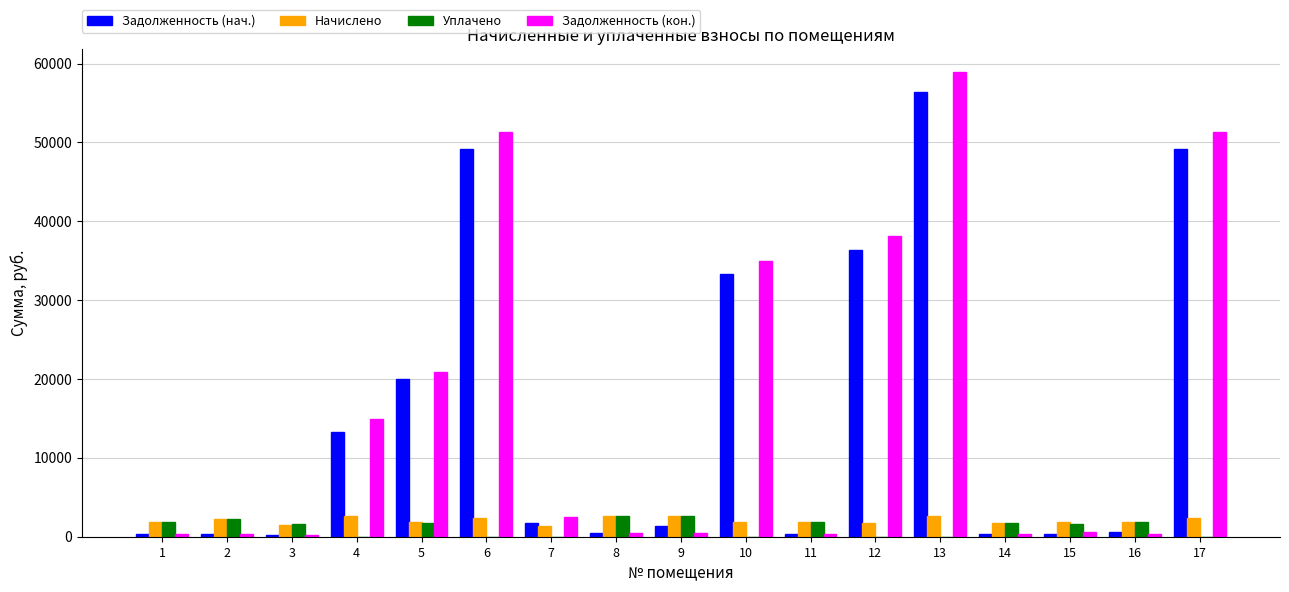

Between 2 and 5, which series saw the biggest shift?

Задолженность (кон.)